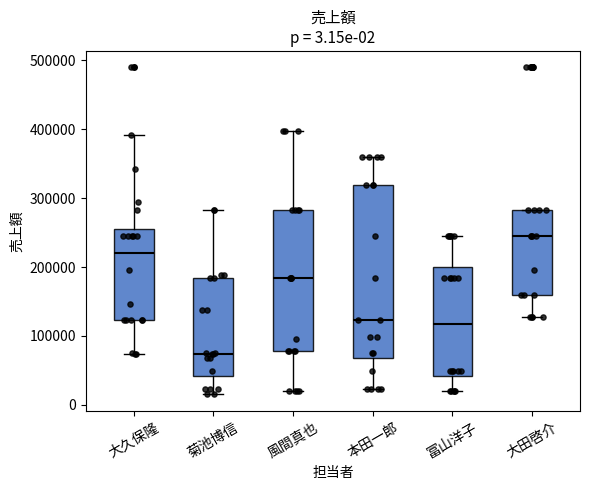

Which box is the tallest, from its lower edge to its upper edge?

本田一郎